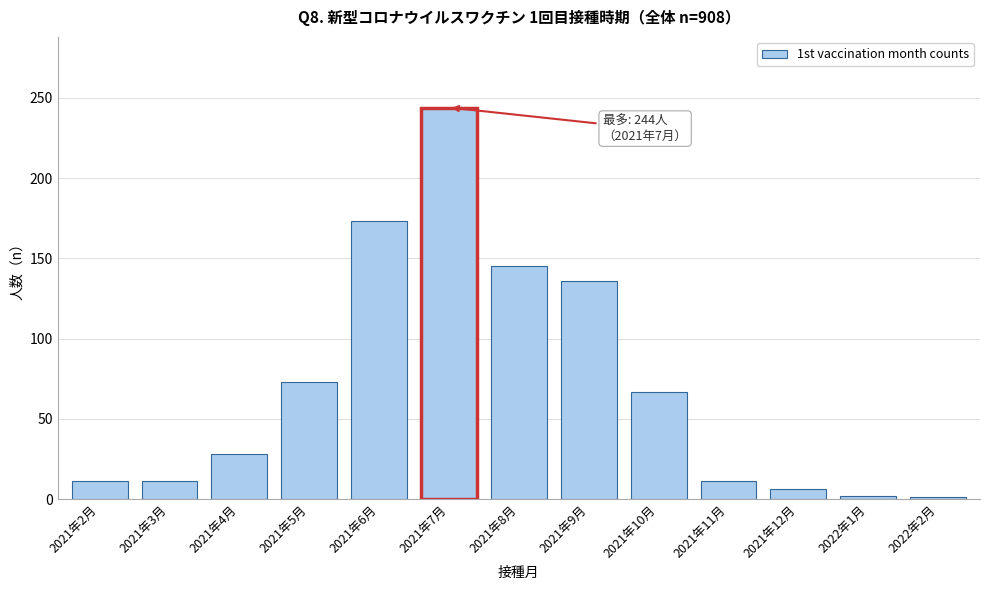

At which label is the value closest to 122?

2021年9月